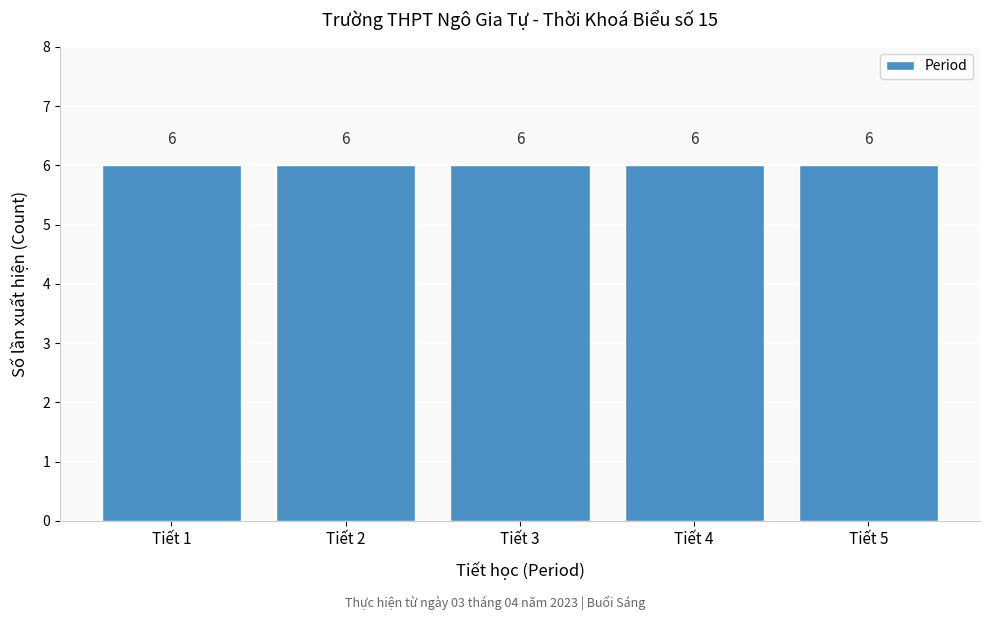

Reading left to right, transcribe this chart: for each bar, give the range it covers on the x-axis and its height.

0.5 to 1.5: 6
1.5 to 2.5: 6
2.5 to 3.5: 6
3.5 to 4.5: 6
4.5 to 5.5: 6